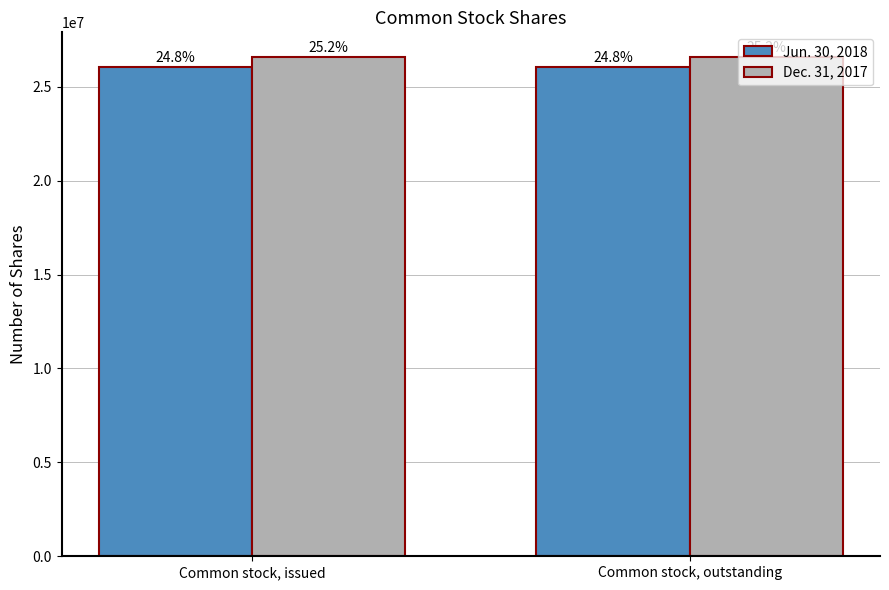

What is the label of the 2nd bar from the right?

Common stock, issued